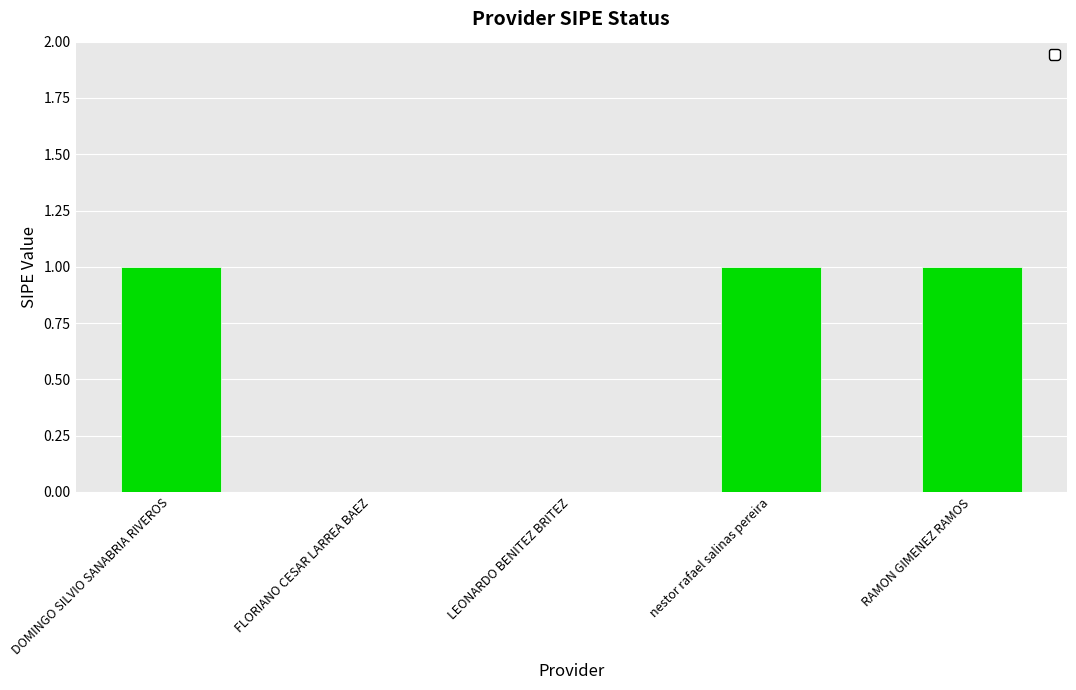

How many values are between 0 and 1?

5